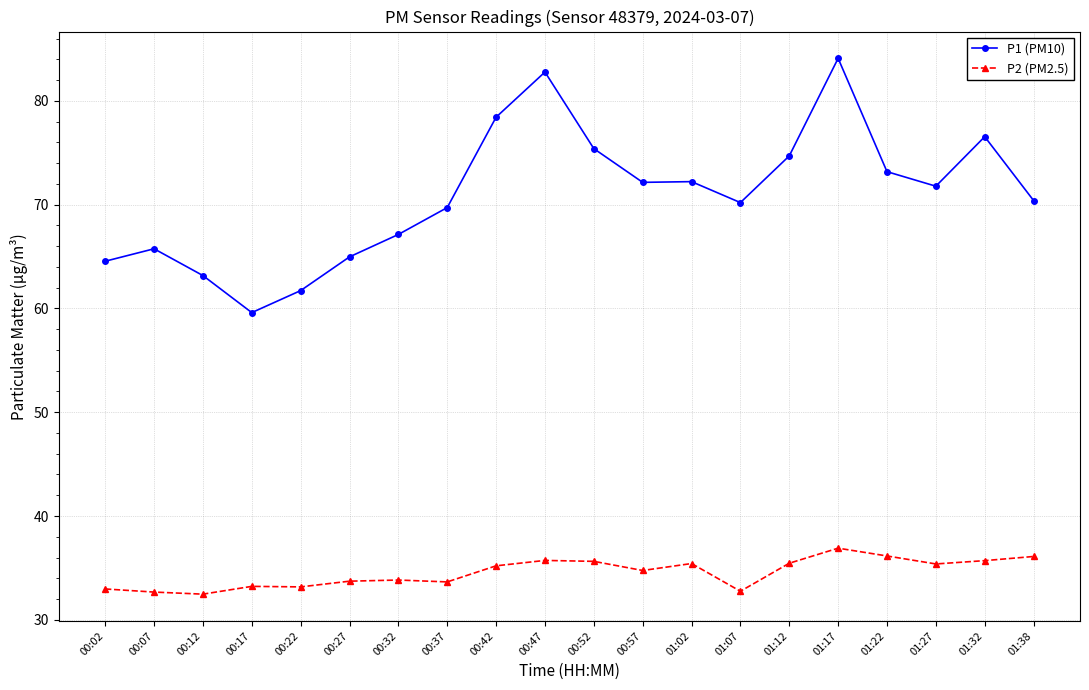

What is the minimum value shown in the chart?

32.5